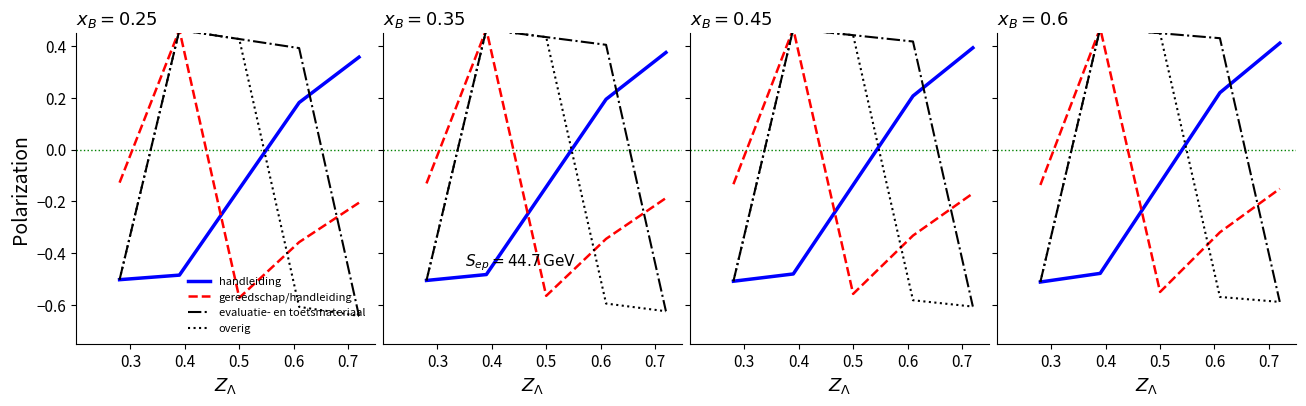

True or false: handleiding has a value of 0.1 at 0.6.

False